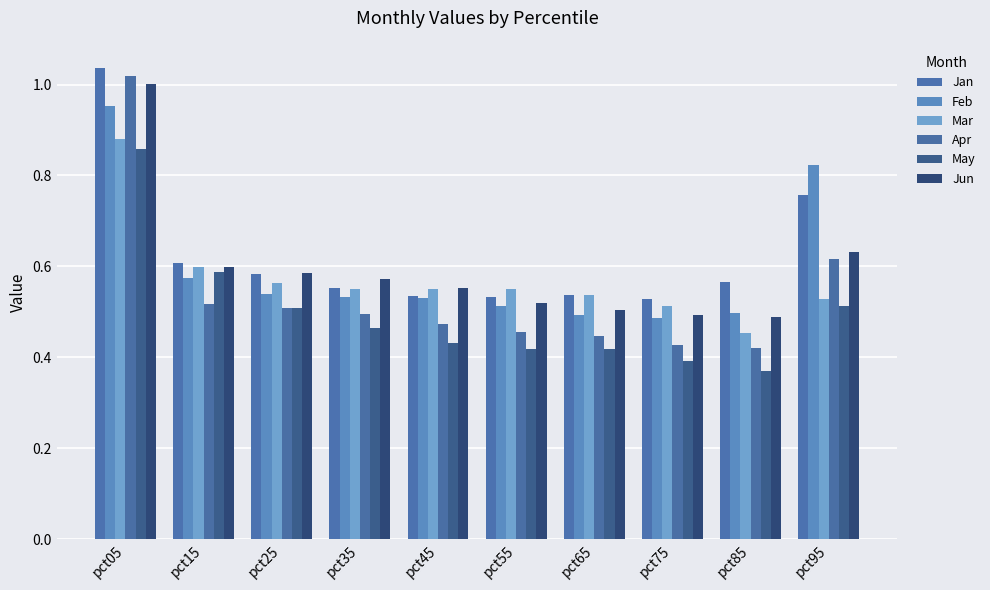

How many categories are shown in the chart?

10